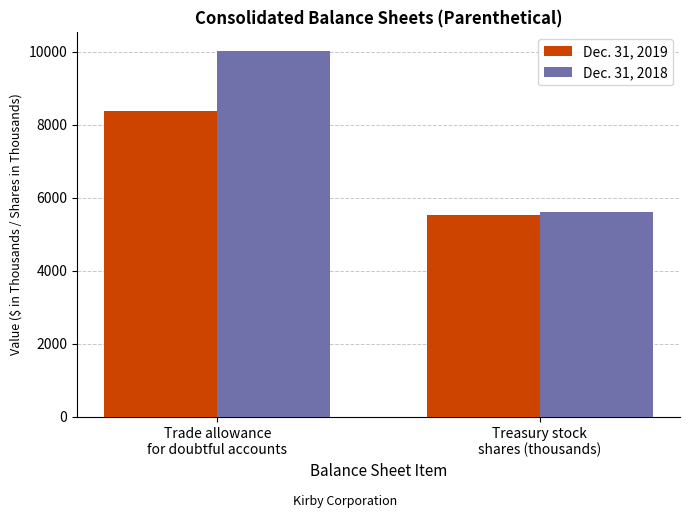

How many values in the Dec. 31, 2018 series are below 10024?

1